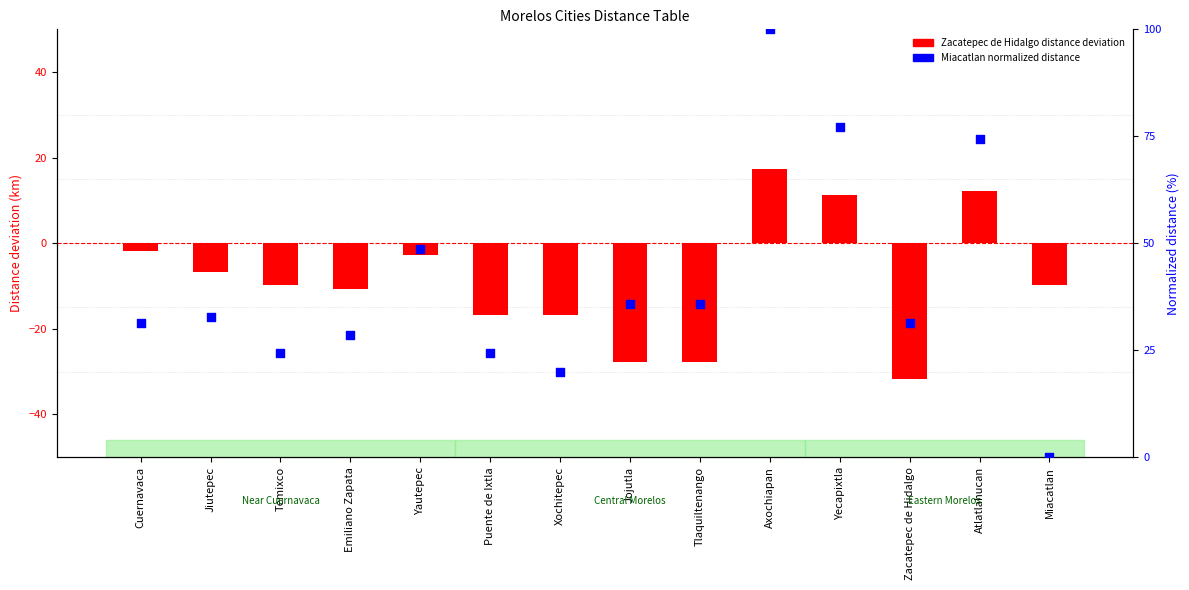

What are all the series names shown in the legend?

Zacatepec de Hidalgo, Miacatlan (normalized)